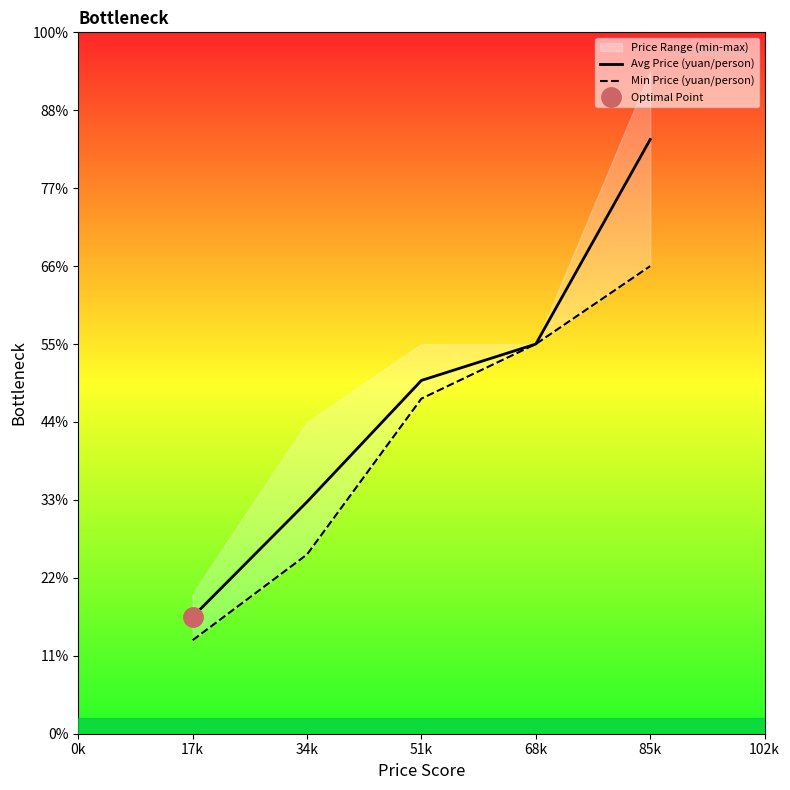

Where is Avg Price (yuan/person) nearest to the value 4562?

51k